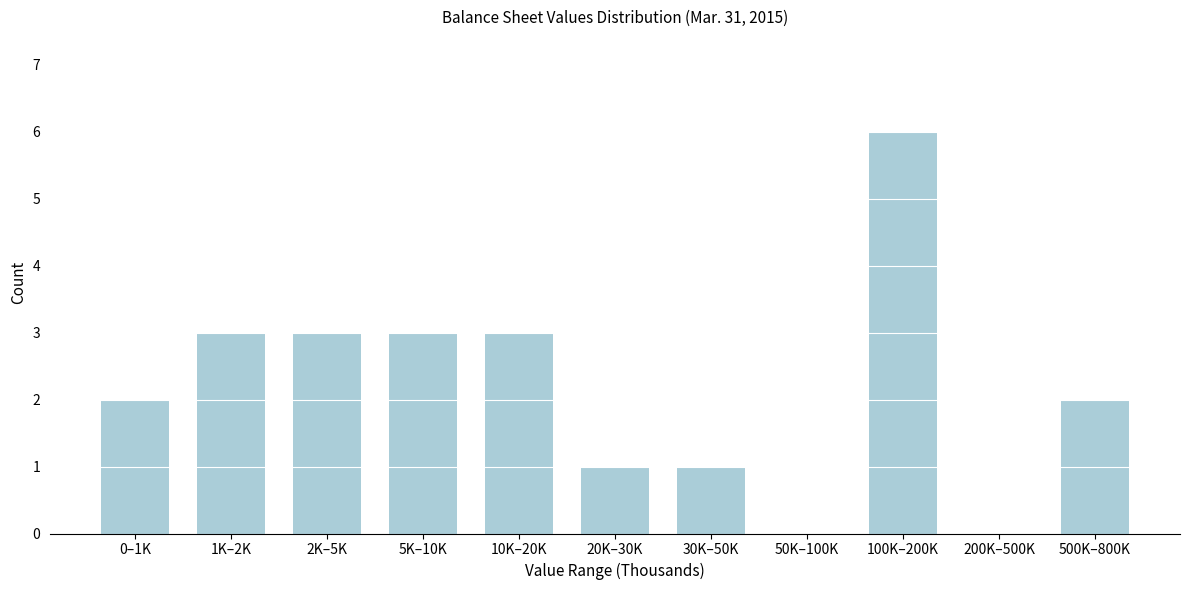

Reading left to right, extract all data points from this chart.

0–1K=2	1K–2K=3	2K–5K=3	5K–10K=3	10K–20K=3	20K–30K=1	30K–50K=1	50K–100K=0	100K–200K=6	200K–500K=0	500K–800K=2